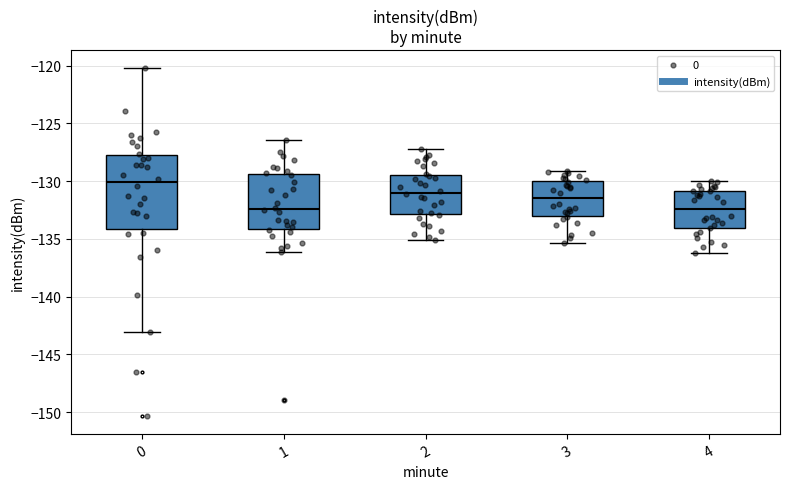

Reading left to right, transcribe this box plot: for each box, give where its median line is, the range the box spans, and where its two whiskers end, as read against the y-axis. The values are not printed on the chart, so give them approximately, as read against the axis.

0: median -130.0, box -134.0 to -128.0, whiskers -143.0 to -120.0
1: median -132.5, box -134.0 to -129.5, whiskers -136.0 to -126.5
2: median -131.0, box -133.0 to -129.5, whiskers -135.0 to -127.0
3: median -131.5, box -133.0 to -130.0, whiskers -135.5 to -129.0
4: median -132.5, box -134.0 to -131.0, whiskers -136.0 to -130.0